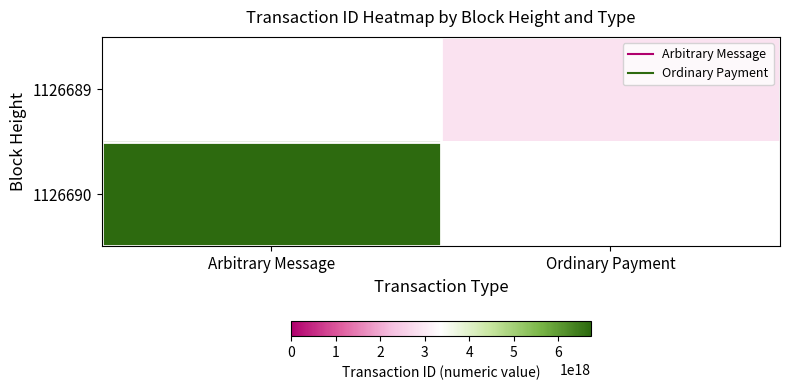

Between Ordinary Payment and Arbitrary Message, which is larger?

Arbitrary Message